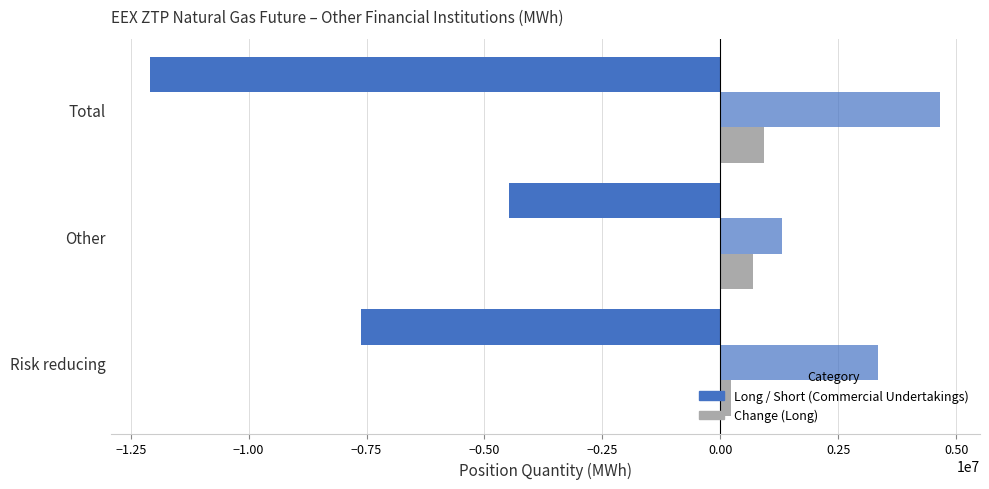

The Change (Long) series shows 1645147 at Total. True or false?

False